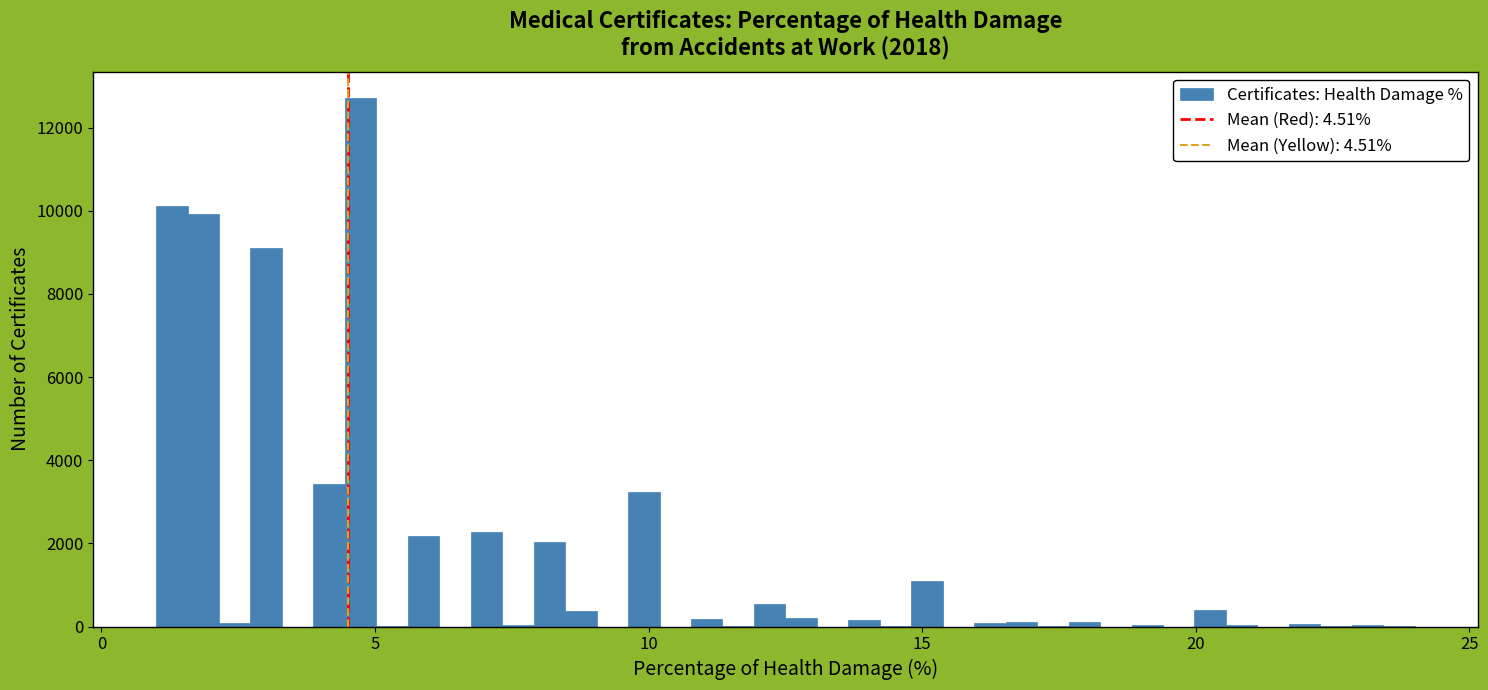

Read against the x-axis, roughly where is the centre of the tallest bar?

4.5